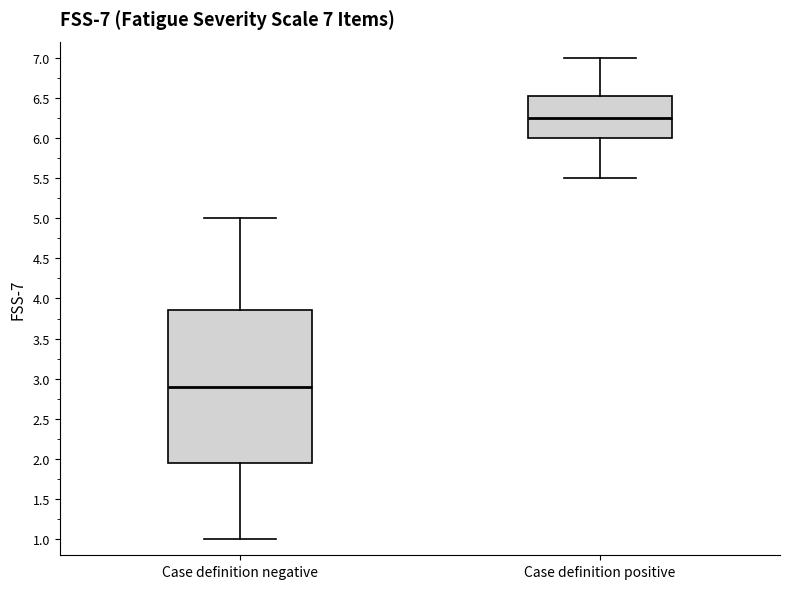

Which box's median line is the highest?

Case definition positive